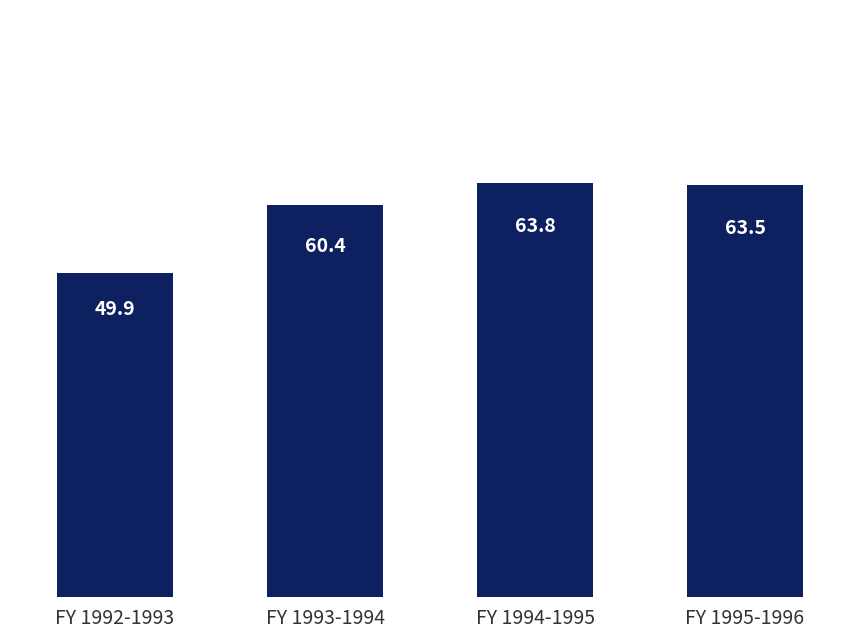

Does the chart contain stacked bars?

No